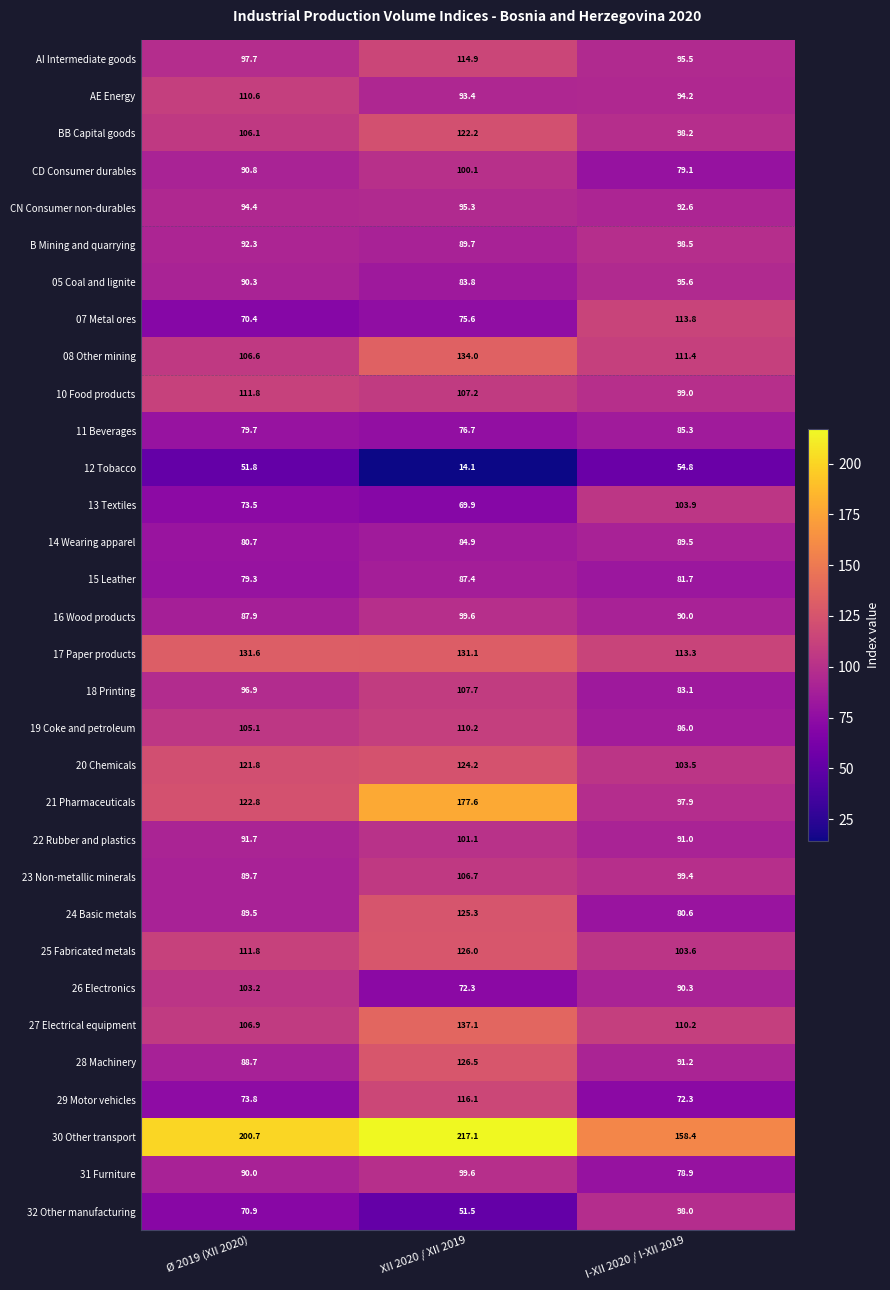

Where does the AI Intermediate goods series first go above 97?

Ø 2019 (XII 2020)